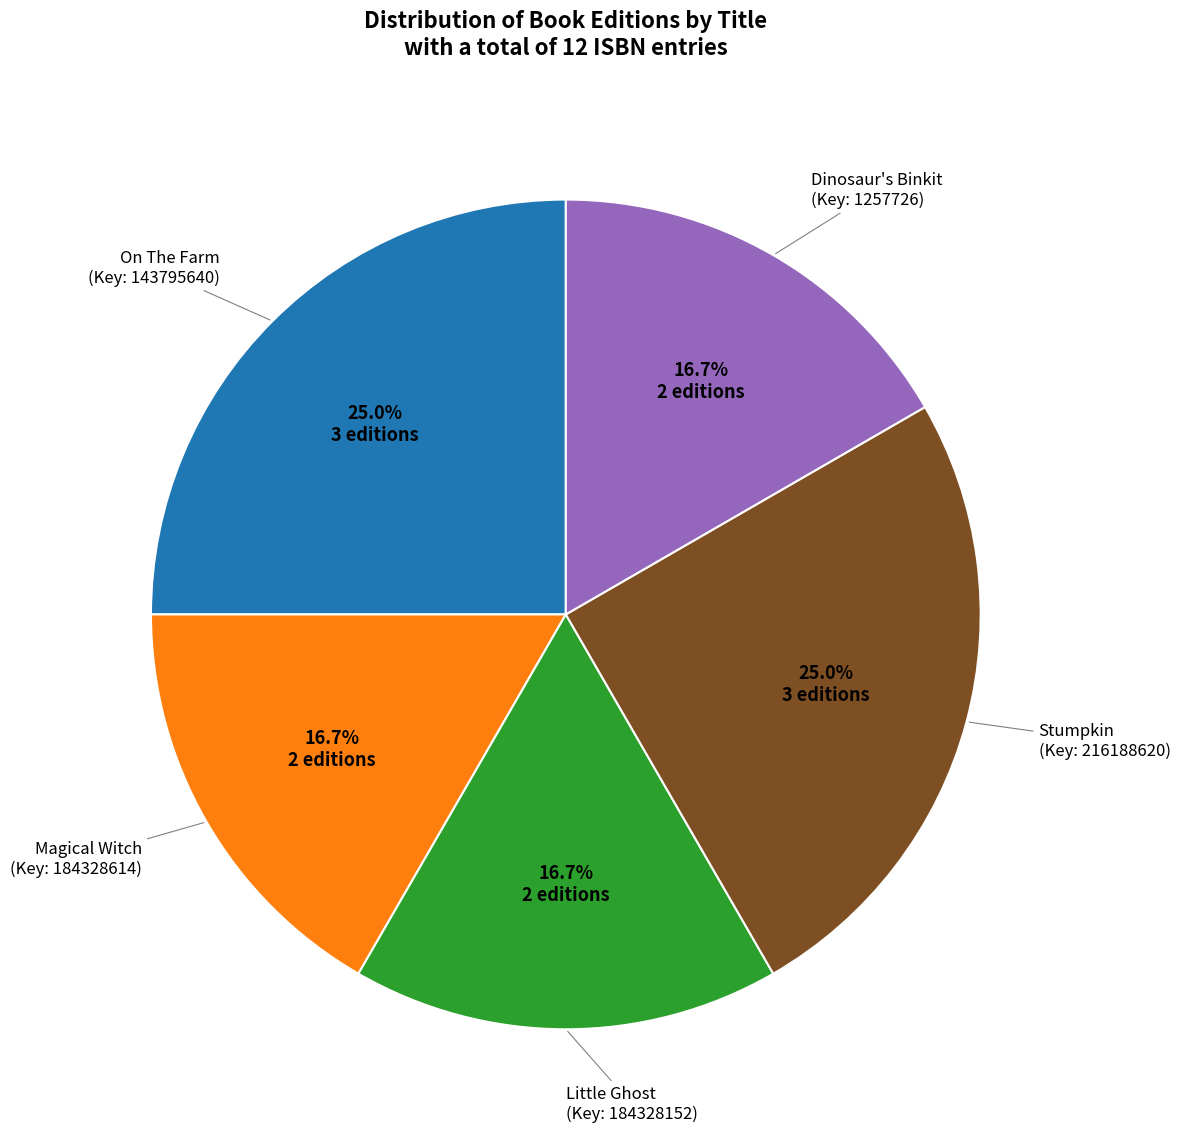

Is there any slice that represents more than half of the pie?

No